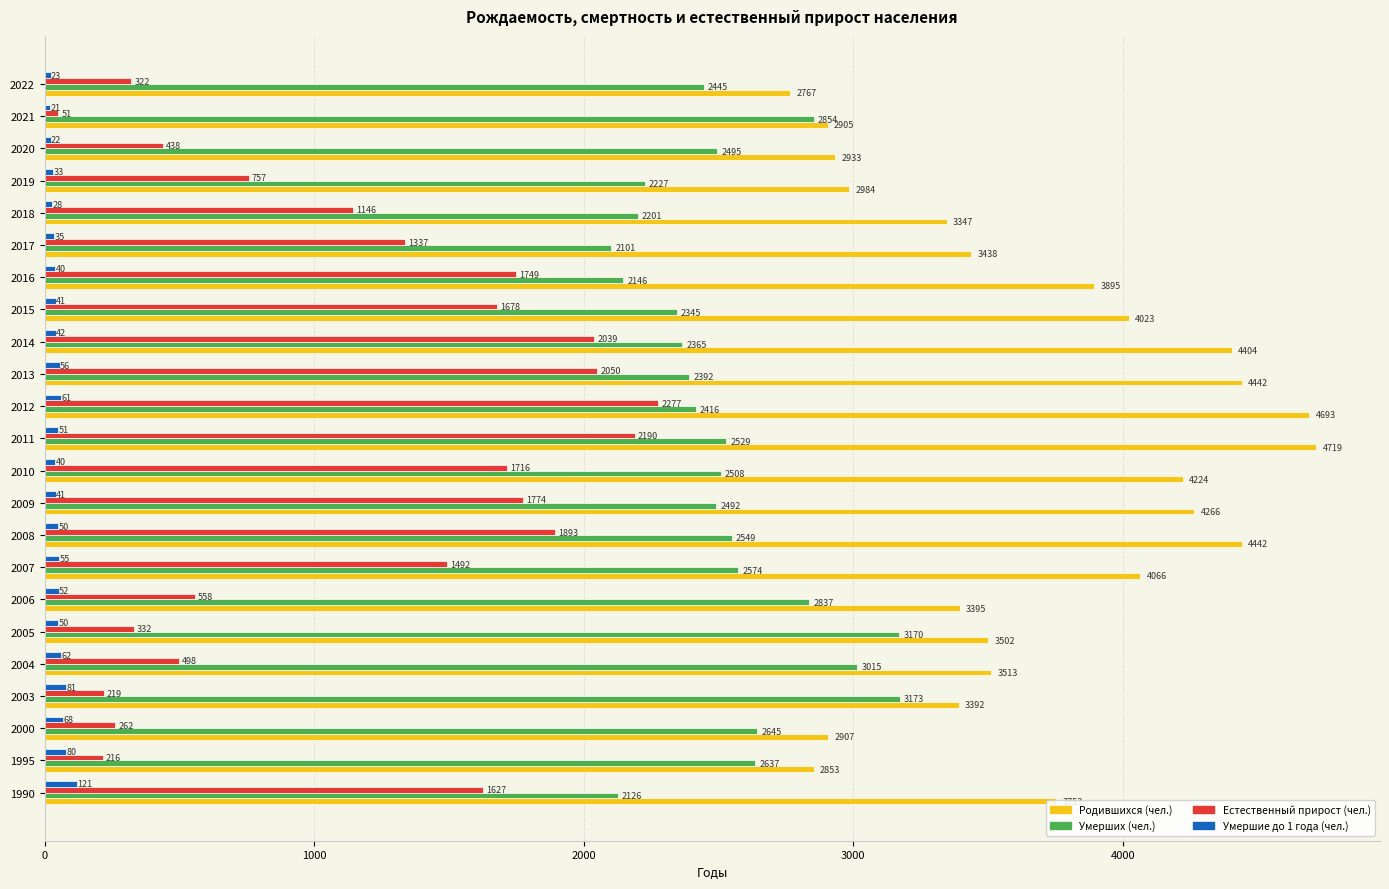

True or false: Умерших (чел.) has a value of 3170 at 2005.

True